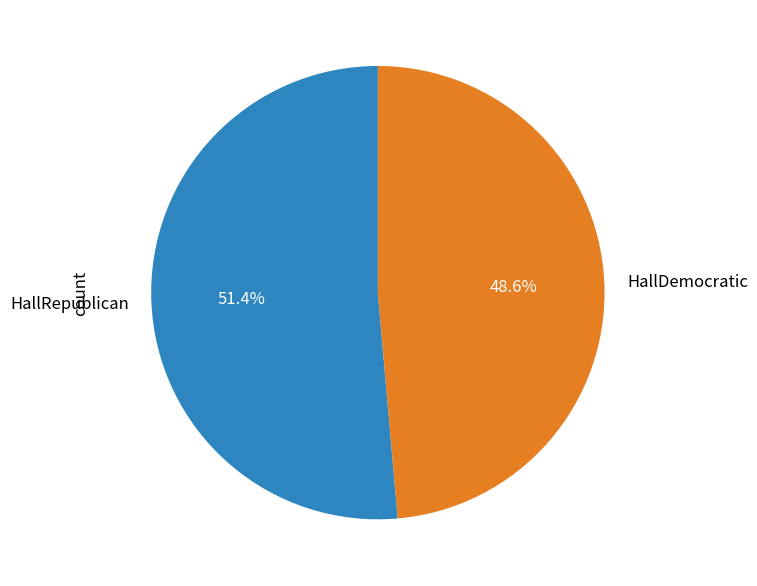

Which has a higher value, HallRepublican or HallDemocratic?

HallRepublican